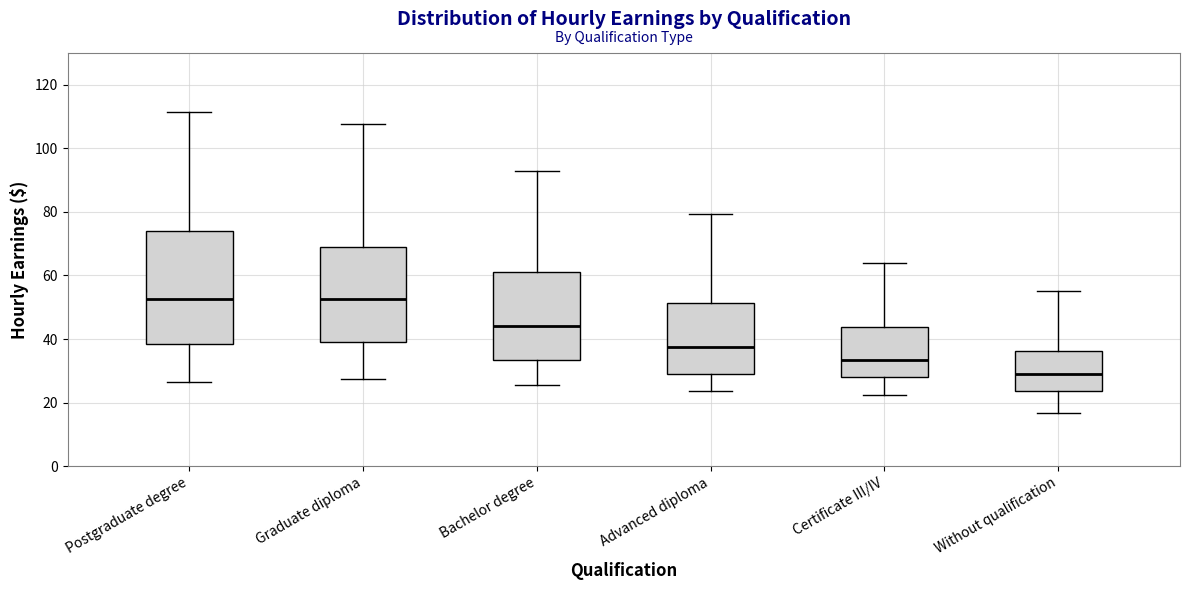

Which box is the tallest, from its lower edge to its upper edge?

Postgraduate degree